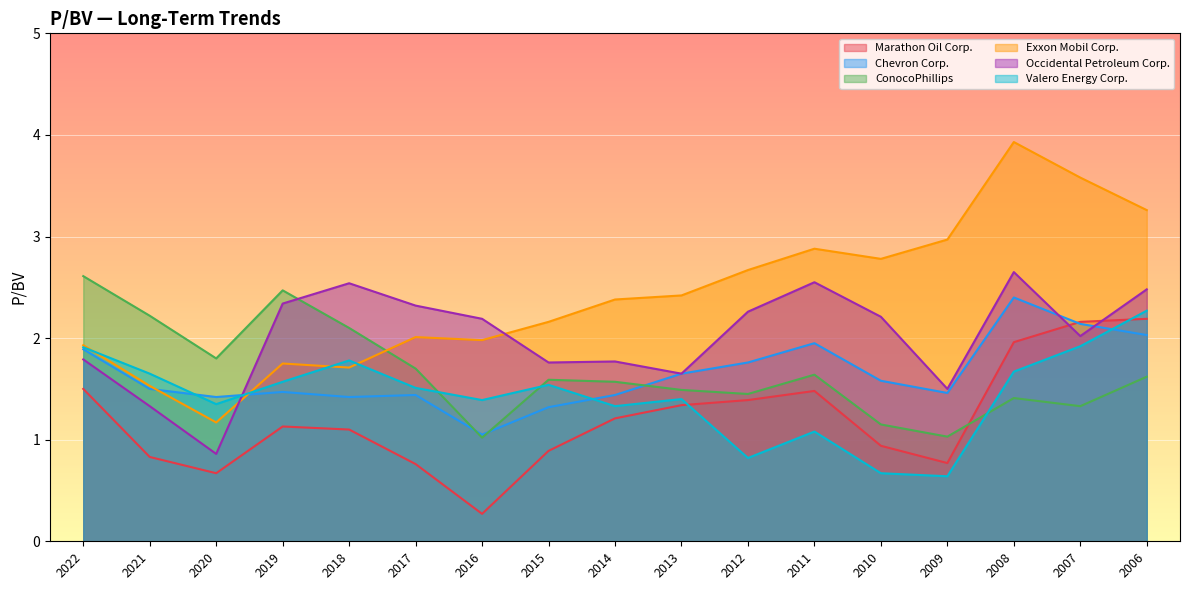

What is the difference between the maximum and minimum values in the Marathon Oil Corp. series?

1.9